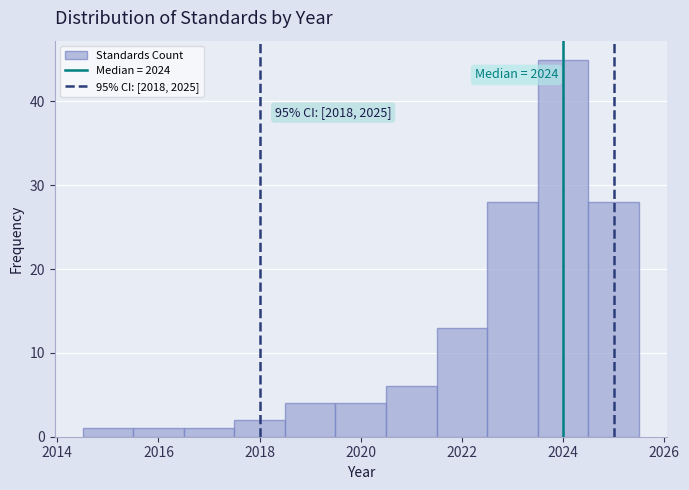

Over which range of the x-axis is the bar tallest?

2023.5 to 2024.5